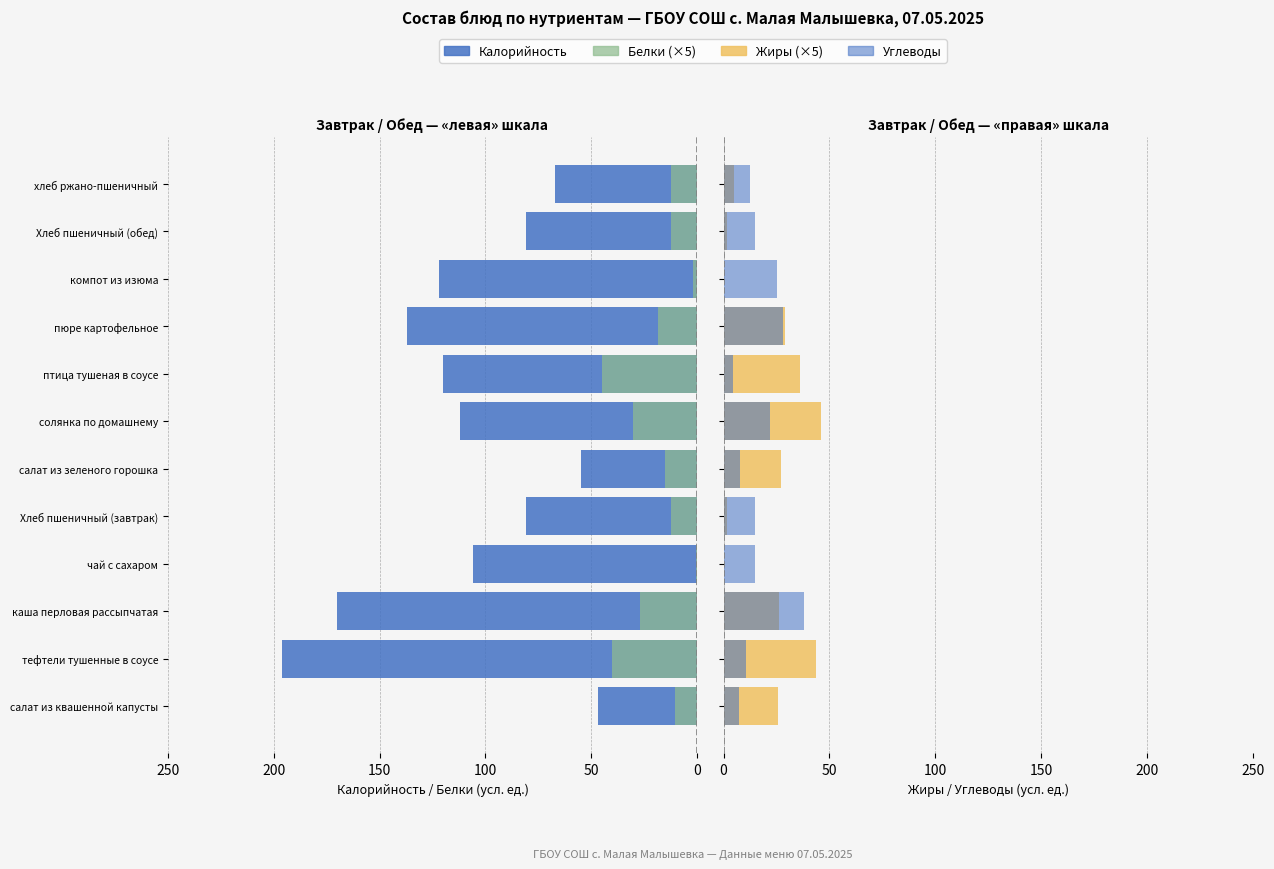

What is the difference between the highest and lowest values at каша перловая рассыпчатая?

143.9